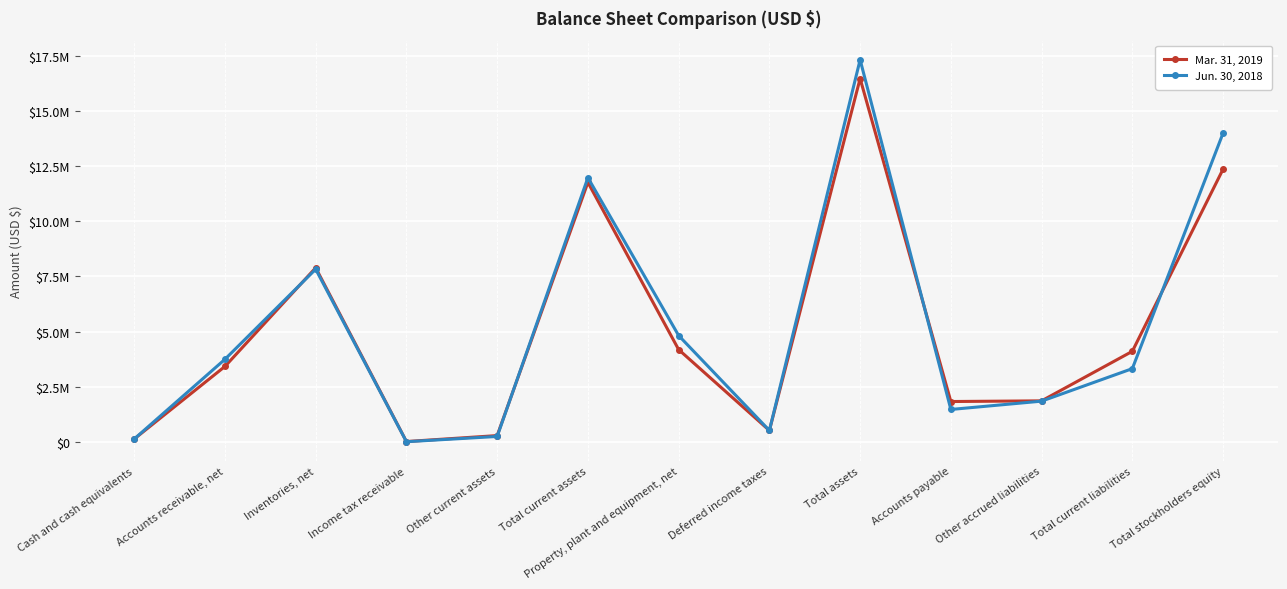

What position from the right is Property, plant and equipment, net?

7